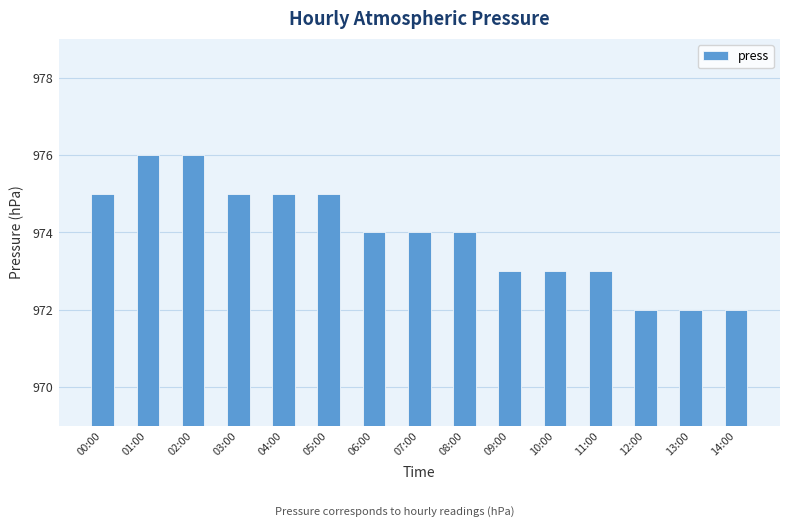

What is the smallest value displayed?

972